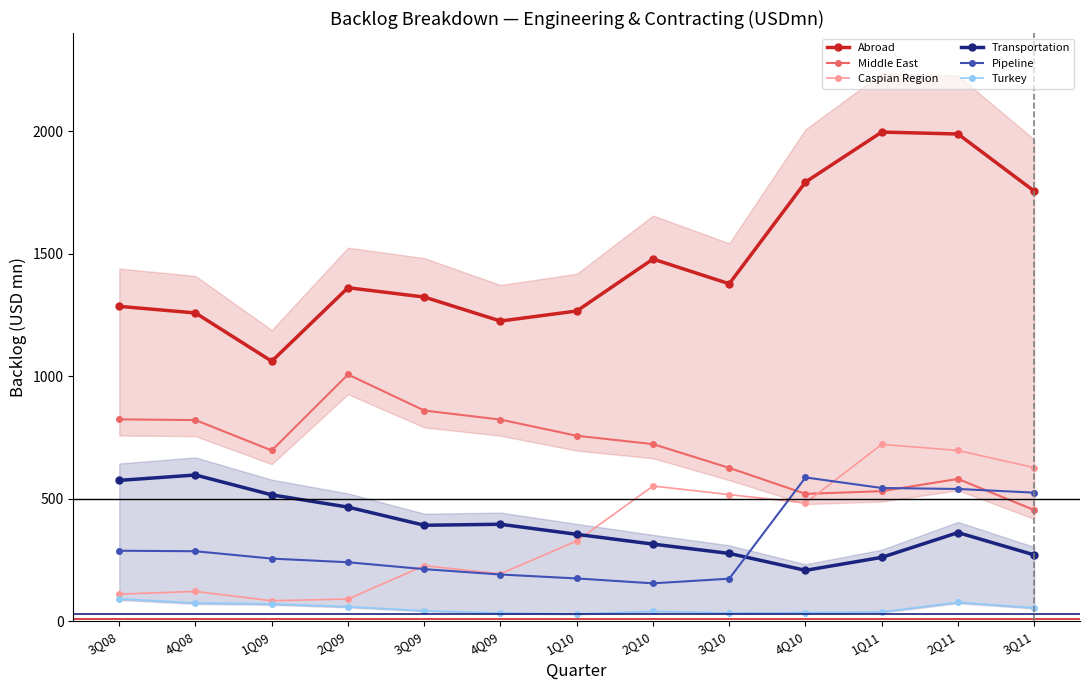

At which category is the sum across all series the highest?

2Q11